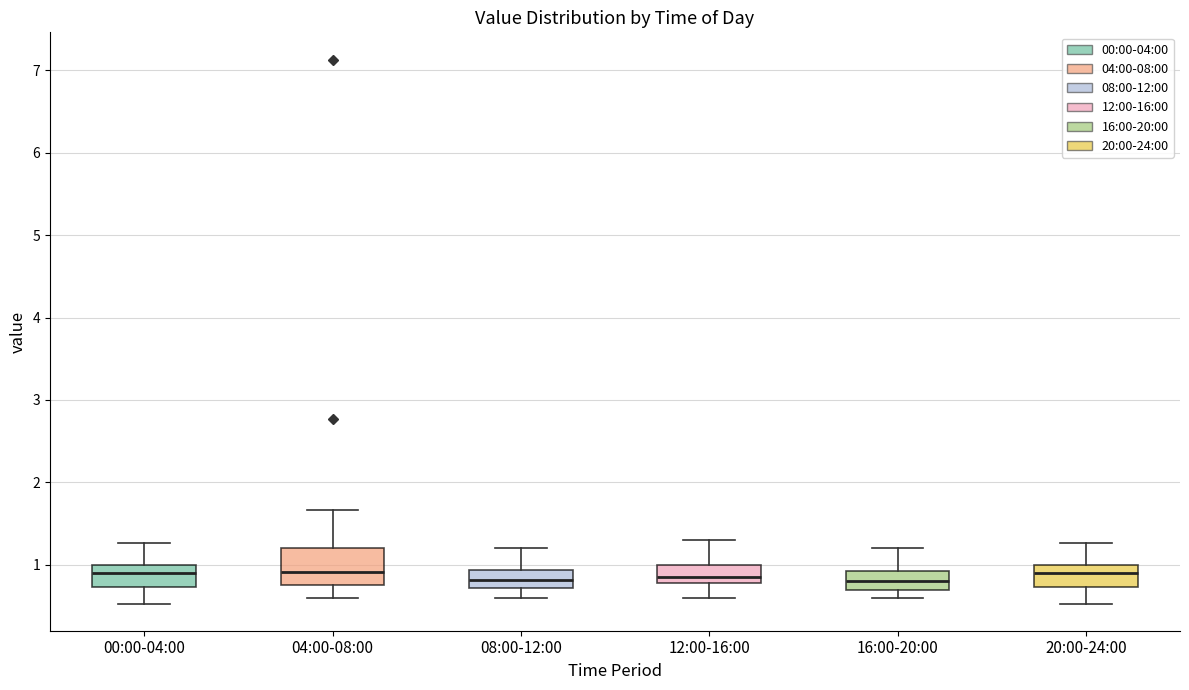

Reading left to right, read every box against the y-axis: the position of its median line, the range the box covers, and the ends of its whiskers. The values are not printed on the chart, so give them approximately, as read against the axis.

00:00-04:00: median 0.9, box 0.7 to 1.0, whiskers 0.5 to 1.3
04:00-08:00: median 0.9, box 0.8 to 1.2, whiskers 0.6 to 1.7
08:00-12:00: median 0.8, box 0.7 to 0.9, whiskers 0.6 to 1.2
12:00-16:00: median 0.9, box 0.8 to 1.0, whiskers 0.6 to 1.3
16:00-20:00: median 0.8, box 0.7 to 0.9, whiskers 0.6 to 1.2
20:00-24:00: median 0.9, box 0.7 to 1.0, whiskers 0.5 to 1.3